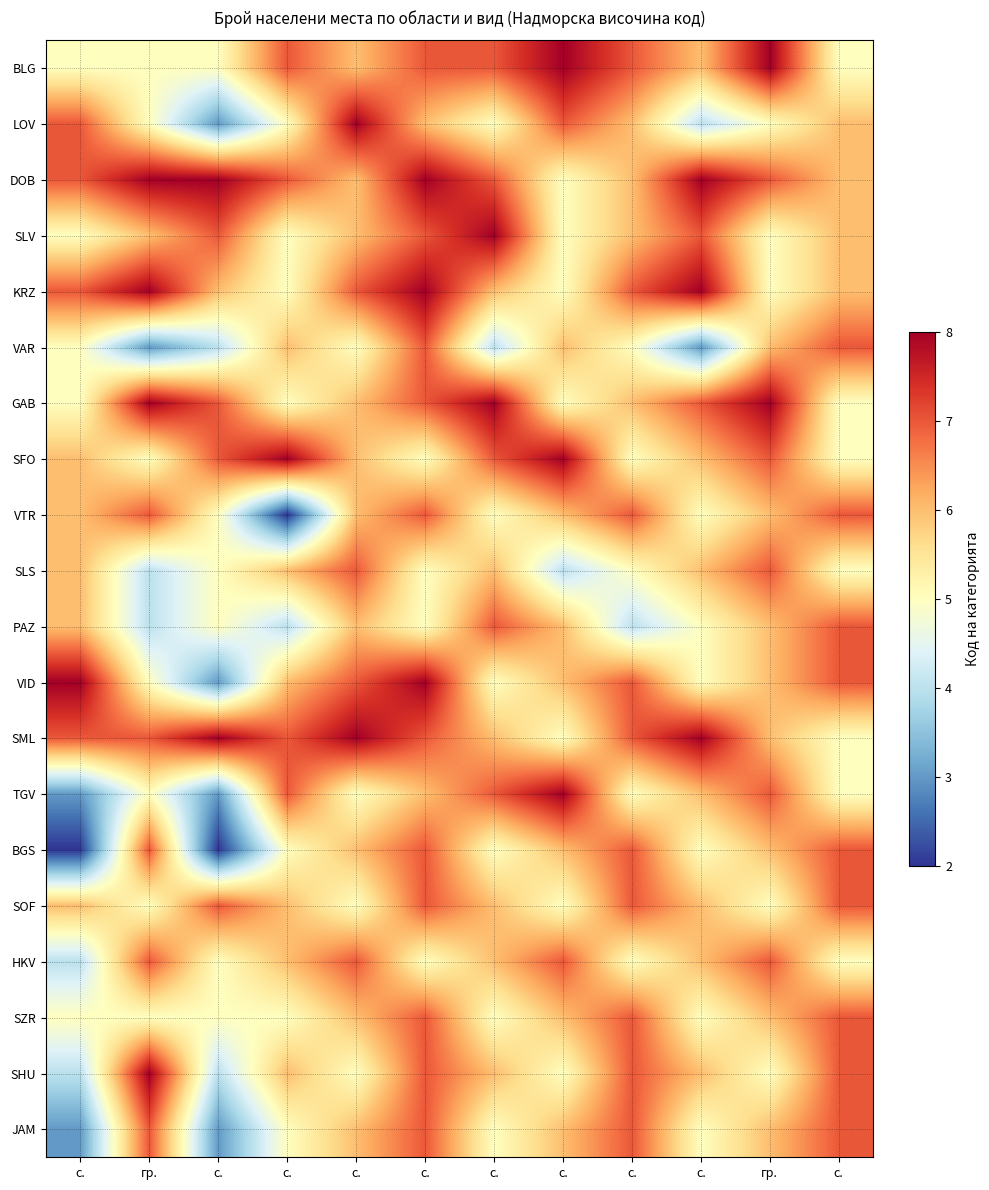

What is the spread (max minus min) of values at гр.?

5